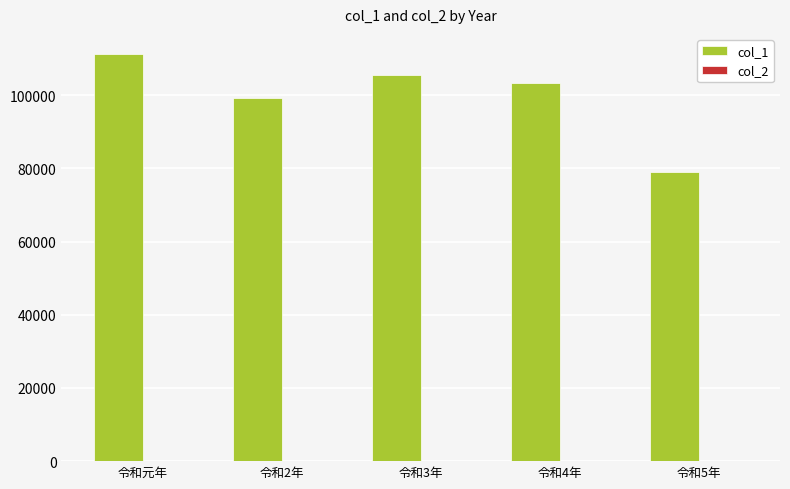

The value of col_1 at 令和2年 is 99143. True or false?

True